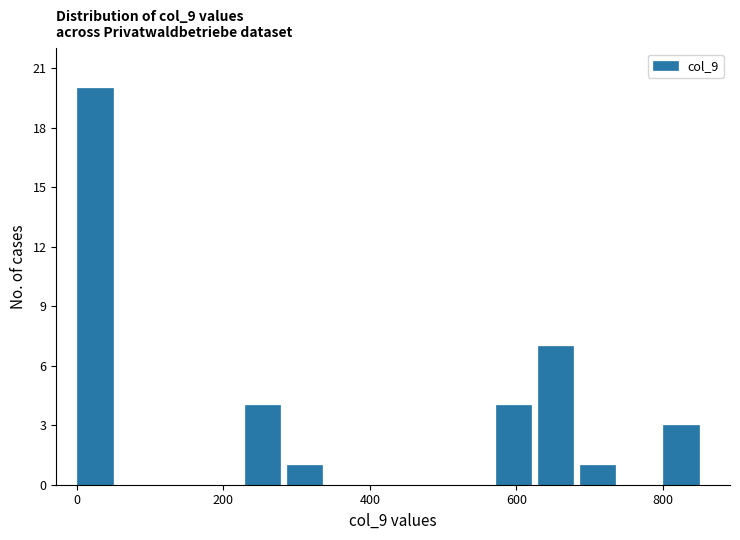

Around what value on the x-axis is the tallest bar? Give the approximate position of its centre, as read against the axis.

20